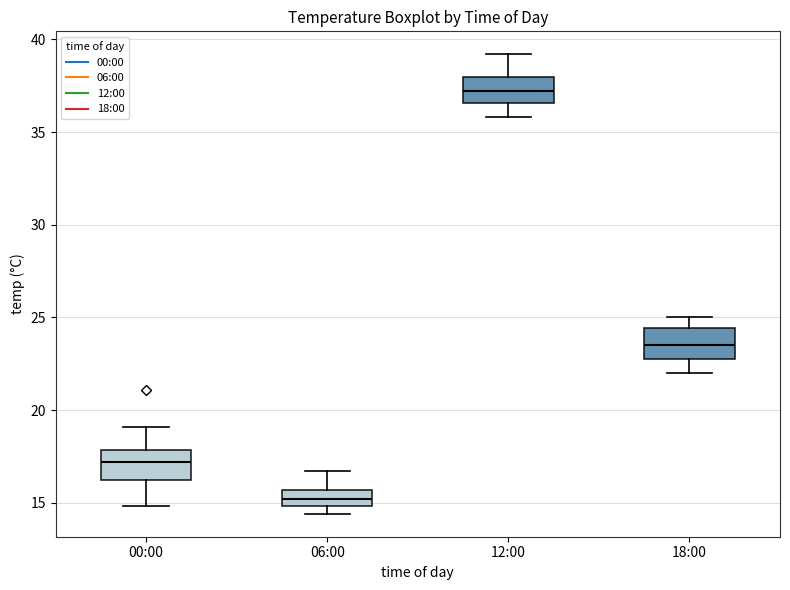

Which box has the lowest median line?

06:00